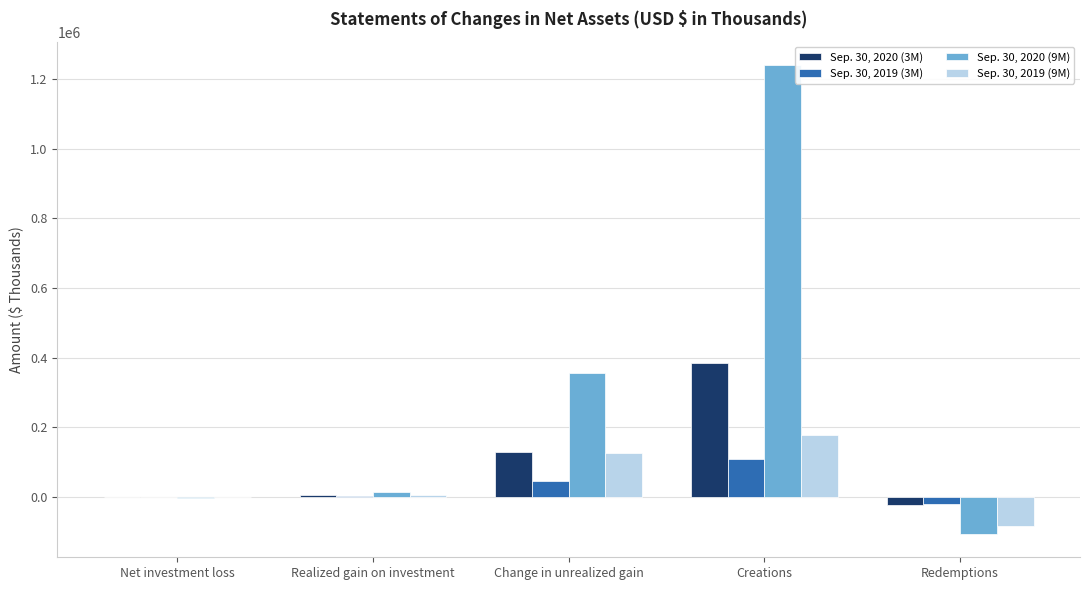

Which series has the largest range (max minus min)?

Sep. 30, 2020 (9M)